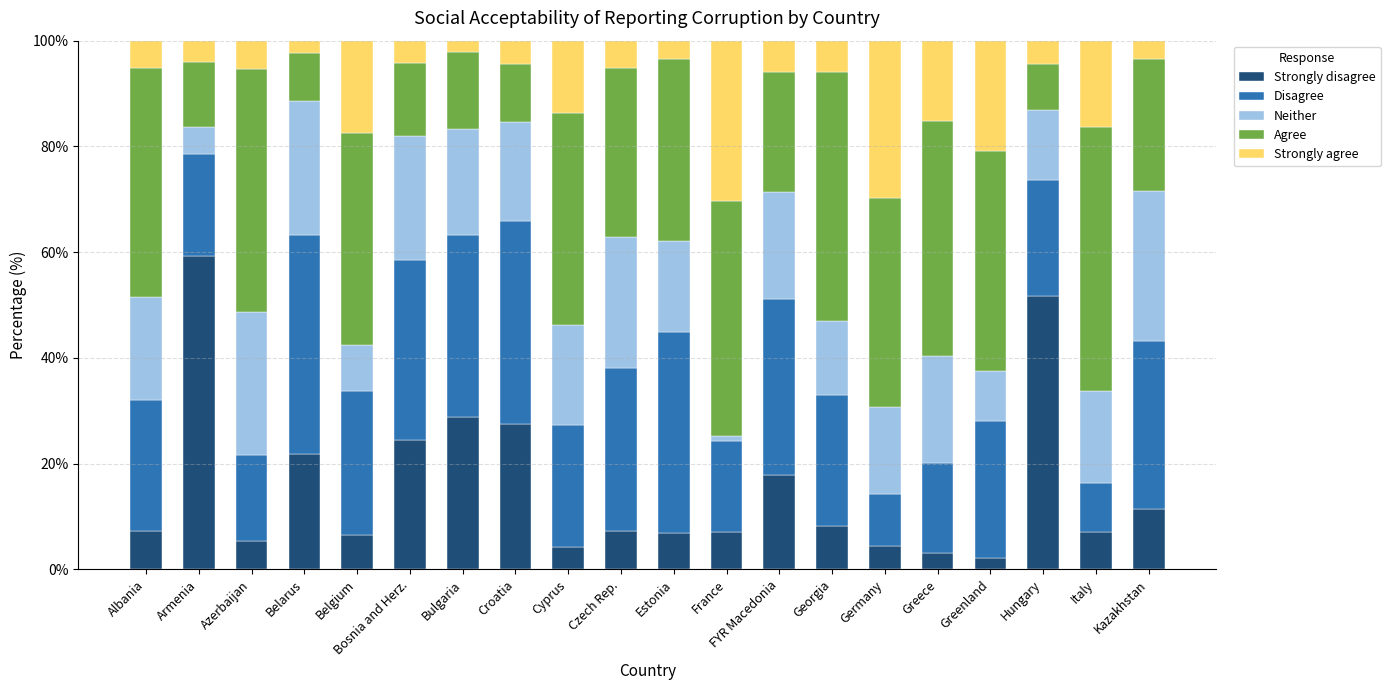

Is it true that Strongly agree equals 0.5 at Germany?

False